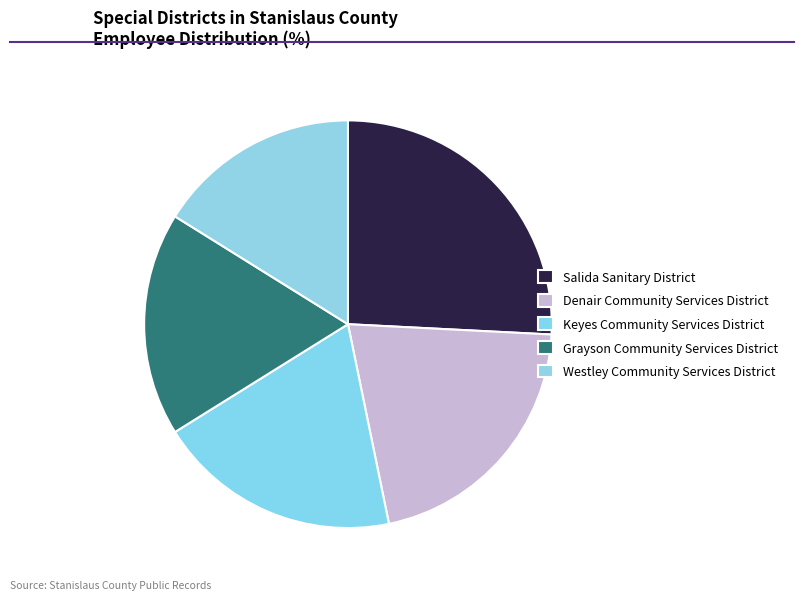

How many segments does this pie chart have?

5